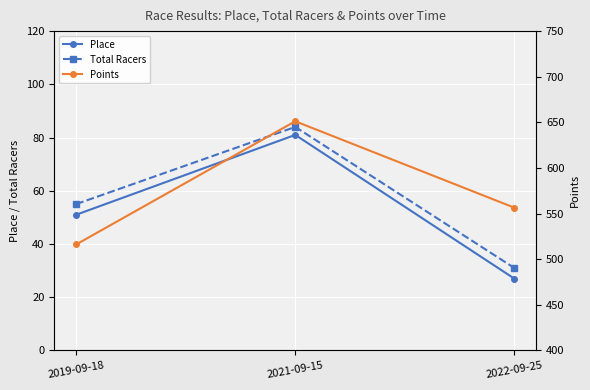

The Total Racers series shows 16.8 at 2022-09-25. True or false?

False